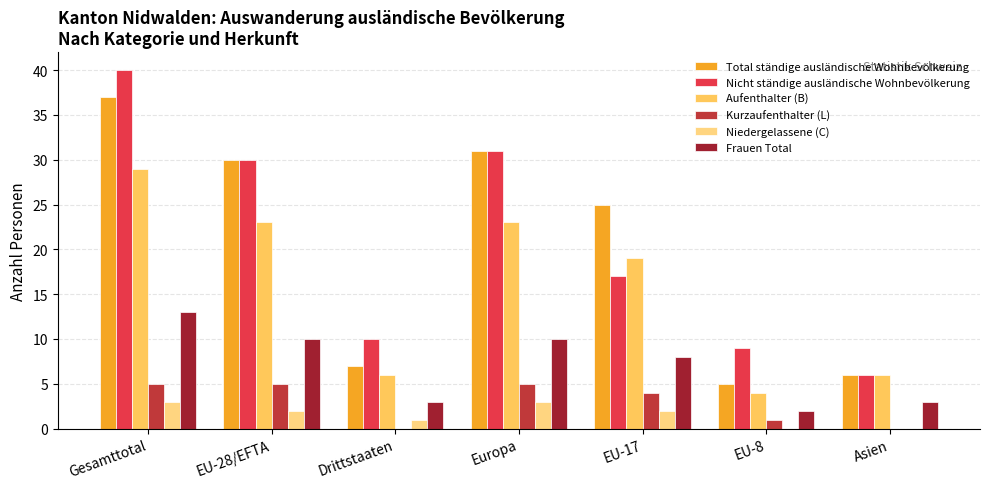

True or false: Kurzaufenthalter (L) has a value of 0 at Drittstaaten.

True